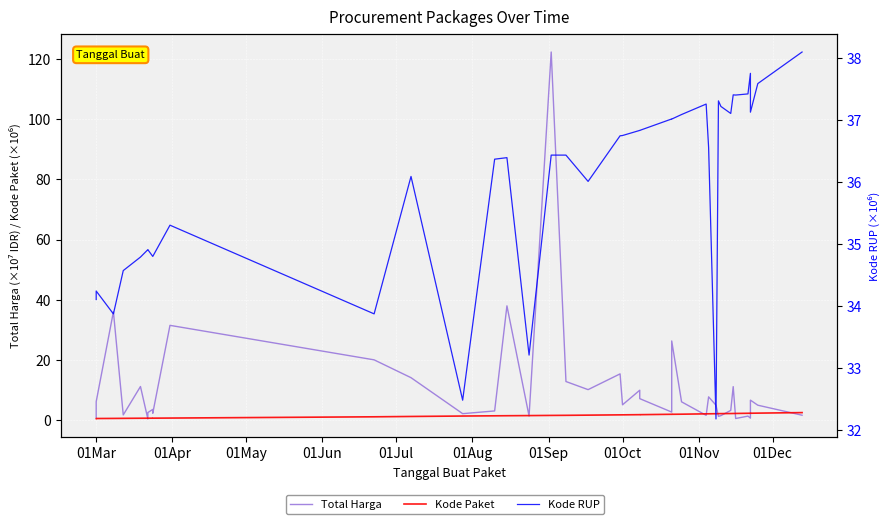

What is the lowest value of the Kode Paket series?

0.4